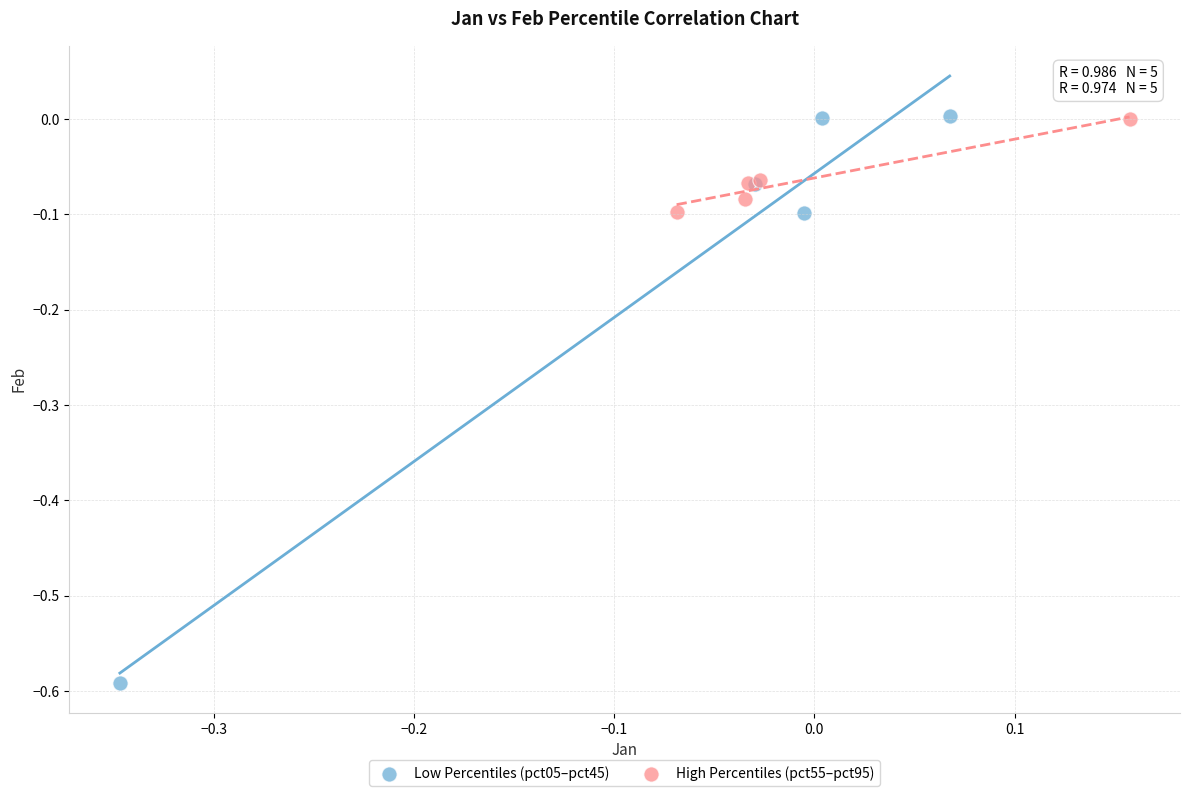

Which series has the widest spread of Y values?

Low Percentiles (pct05–pct45)